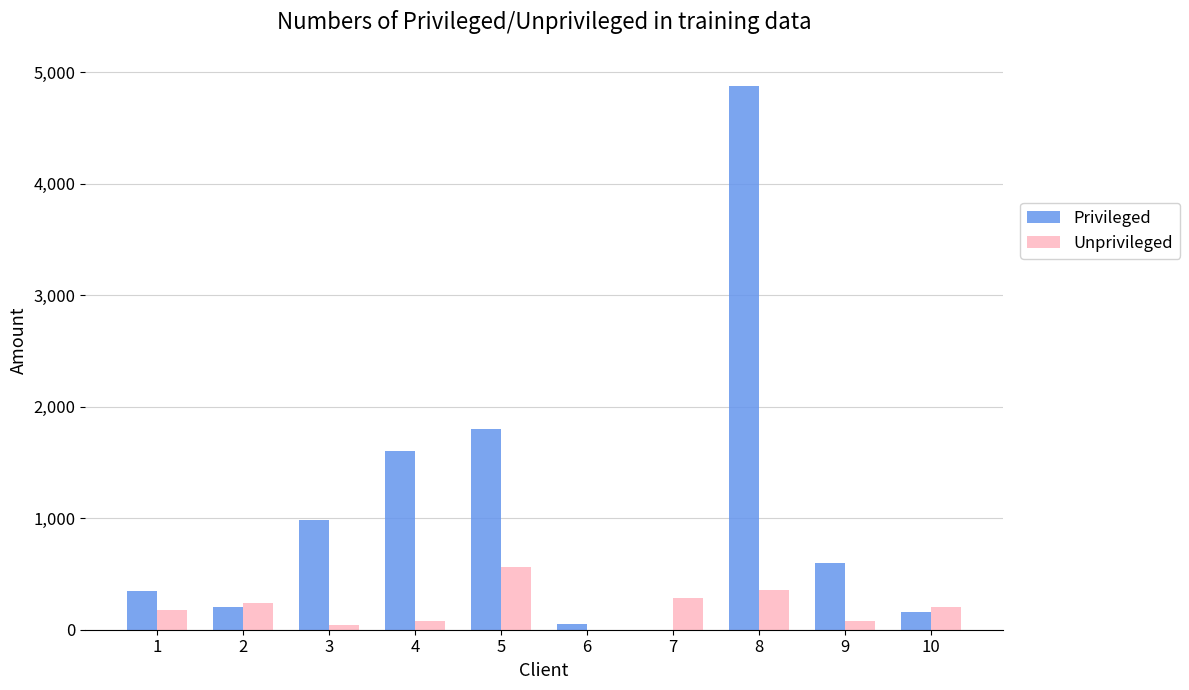

At which label does Unprivileged reach its peak?

5